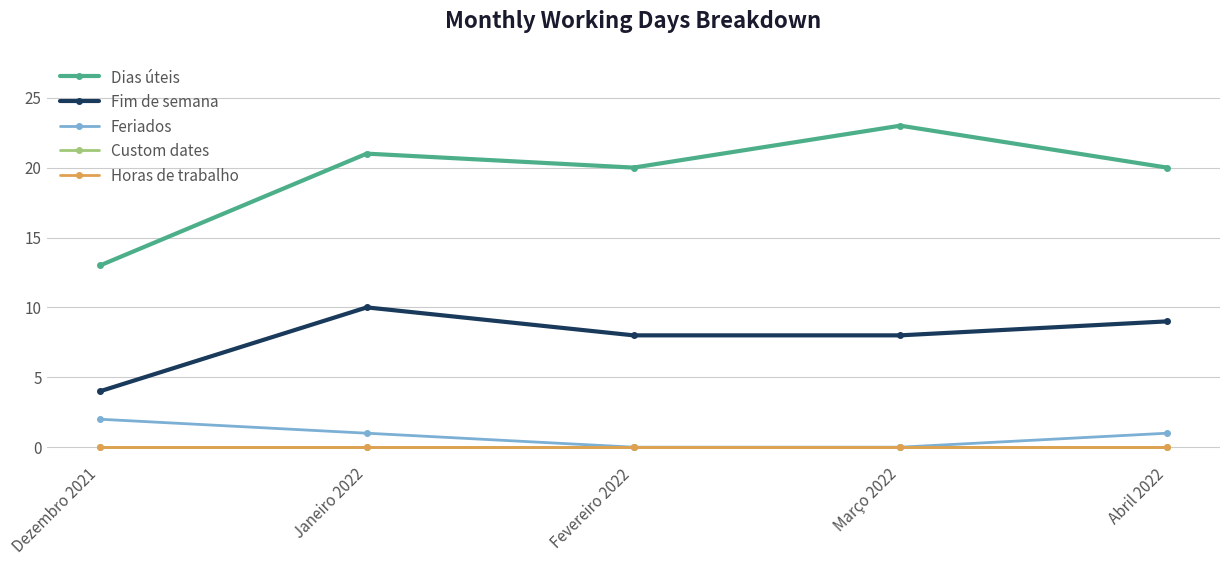

True or false: Dias úteis and Custom dates cross at least once.

False